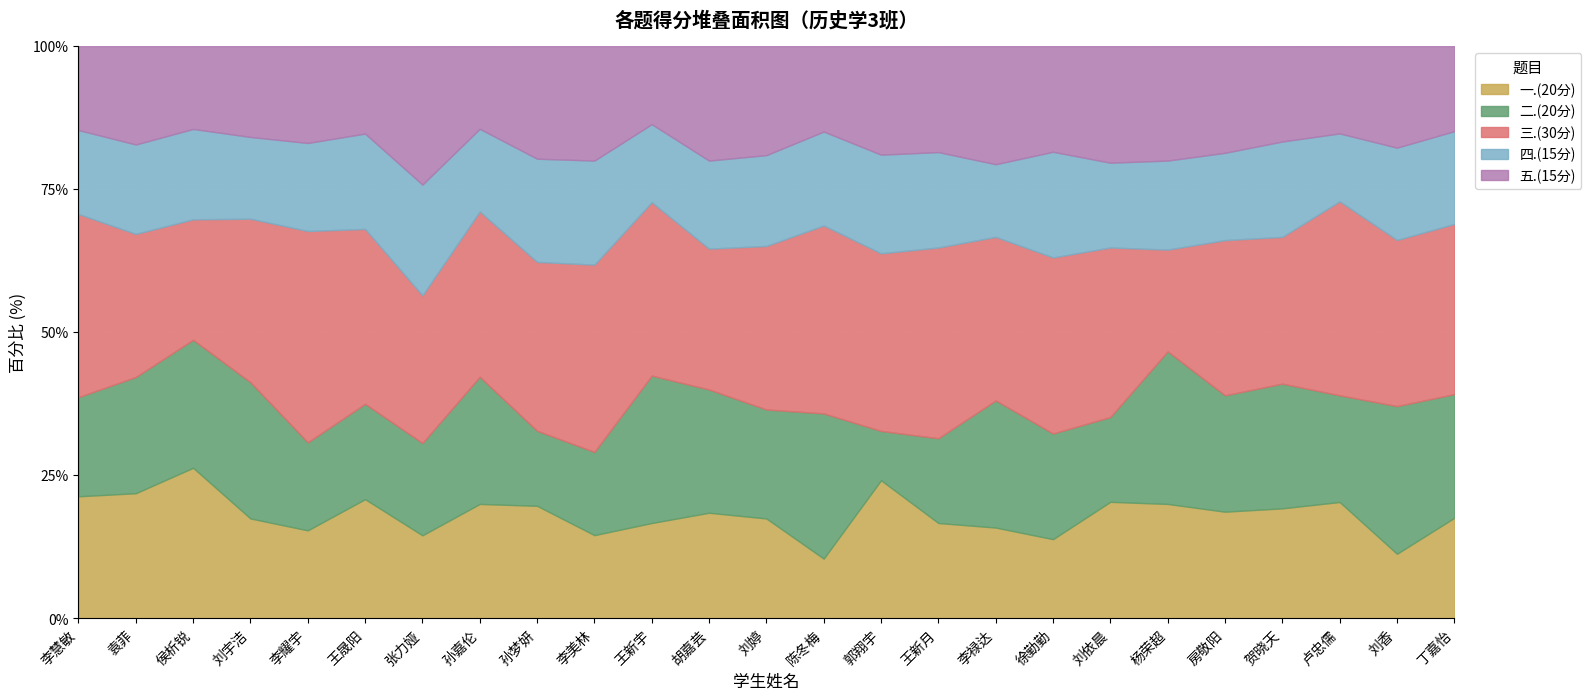

What is the total value across all series at 张力娅?

100.0